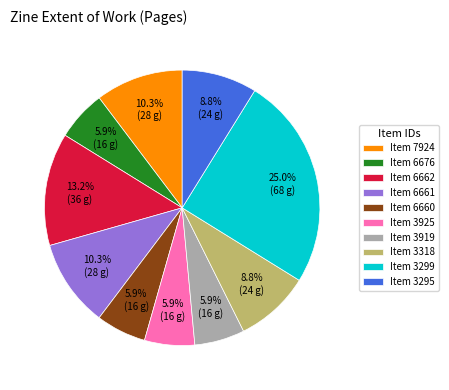

What is the ratio of the value at Item 3299 to the value at Item 6661?

2.4